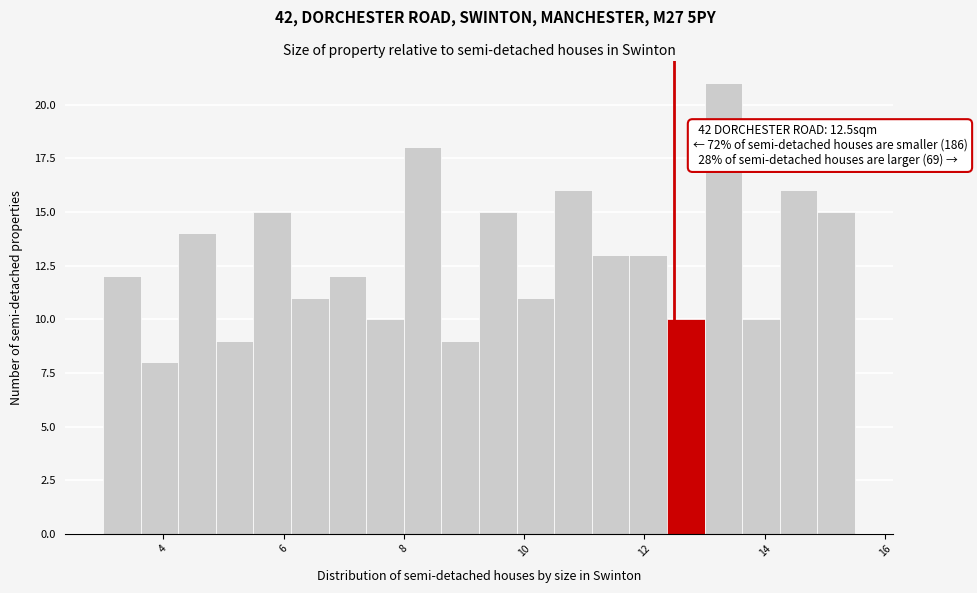

Around what value on the x-axis is the tallest bar? Give the approximate position of its centre, as read against the axis.

13.4